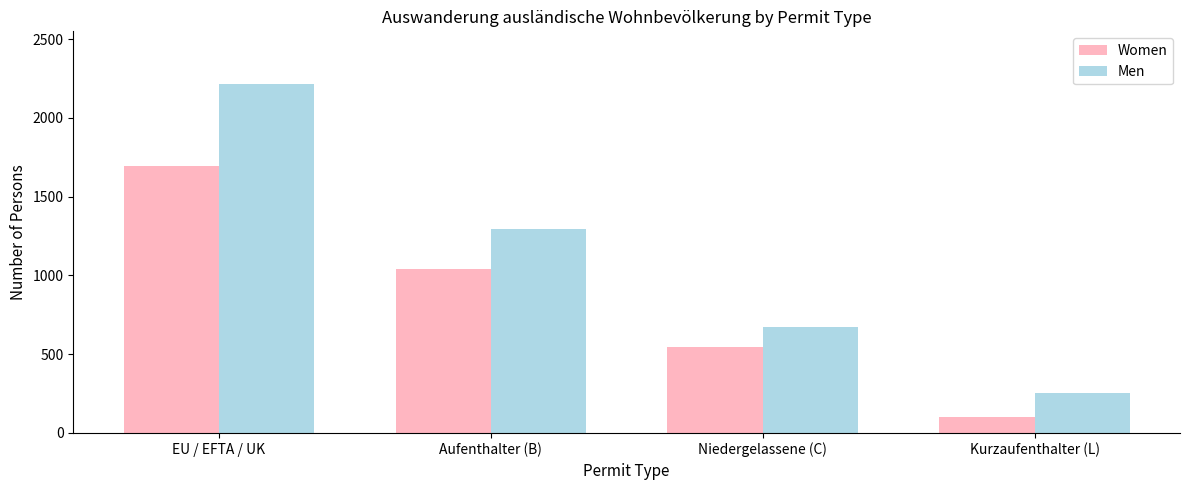

Reading left to right, list all the values displayed in this chart.

Women: EU / EFTA / UK=1692	Aufenthalter (B)=1042	Niedergelassene (C)=548	Kurzaufenthalter (L)=102
Men: EU / EFTA / UK=2217	Aufenthalter (B)=1293	Niedergelassene (C)=672	Kurzaufenthalter (L)=252